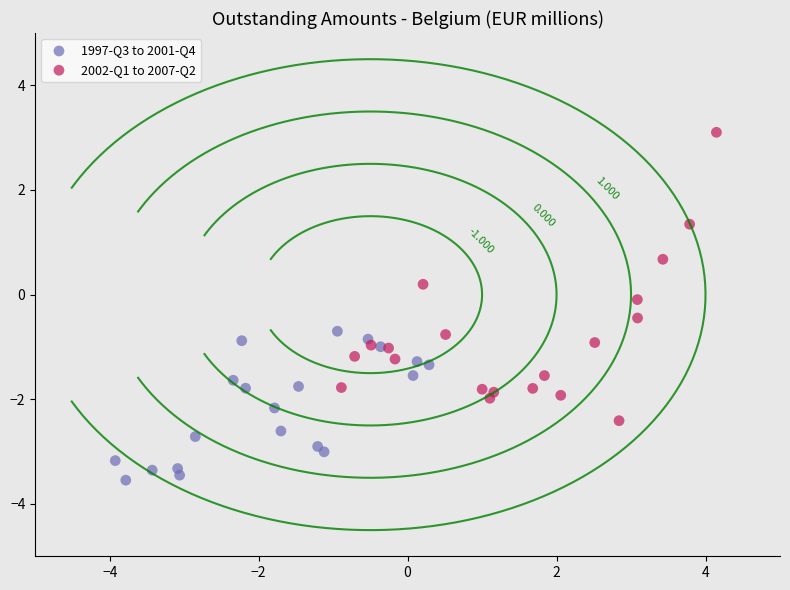

What are all the series names shown in the legend?

1997-Q3 to 2001-Q4, 2002-Q1 to 2007-Q2